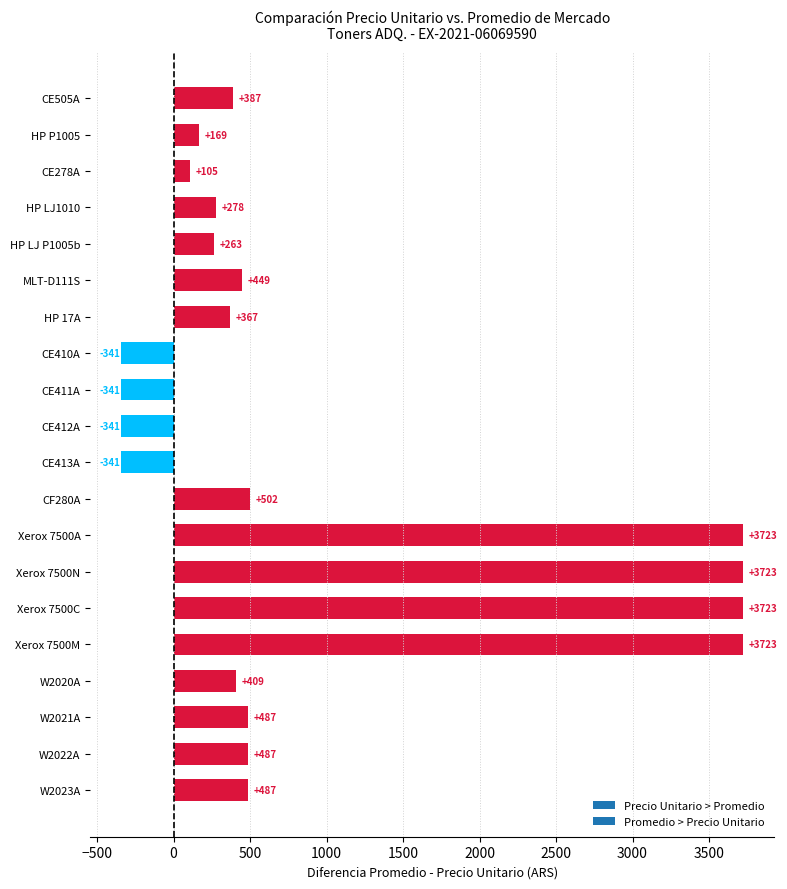

Which has a higher value, Xerox 7500N or HP P1005?

Xerox 7500N